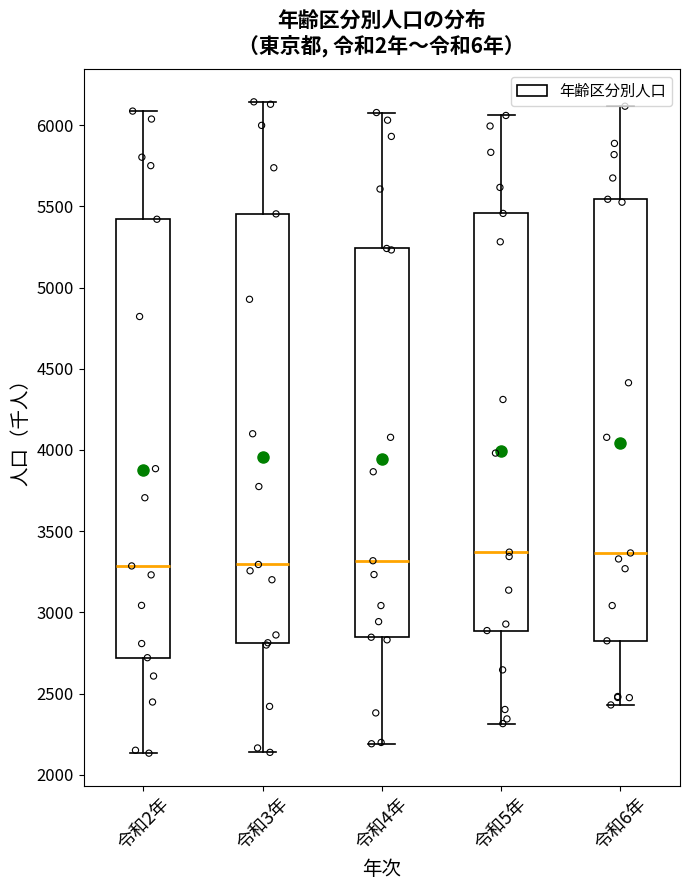

Where does the lower whisker of the box for 令和3年 end on the y-axis? The values are not printed on the chart, so give them approximately, as read against the axis.

2150